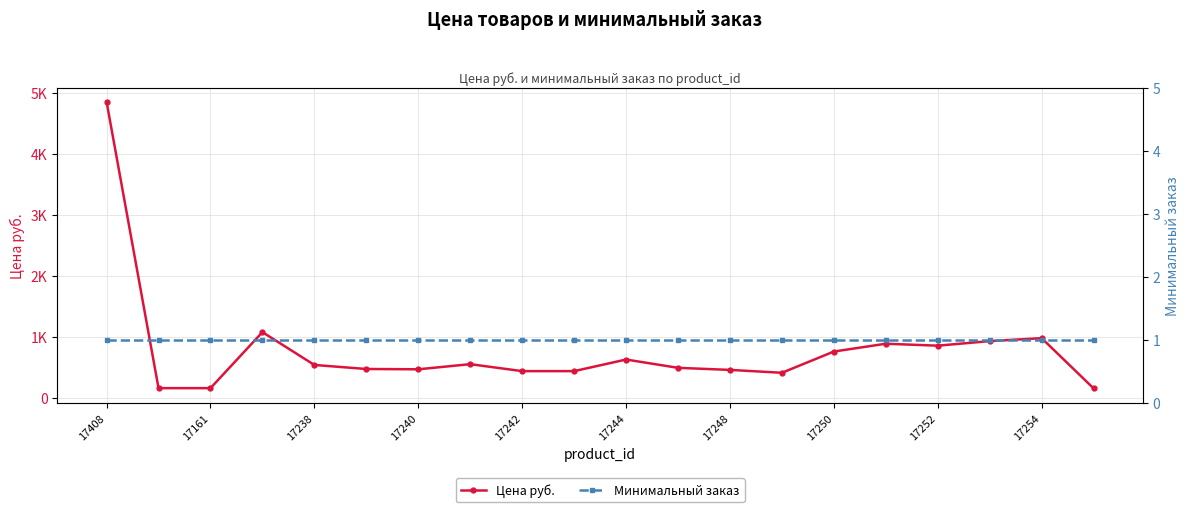

List the labels in order of Минимальный заказ value, smallest first.

17408, 17161, 17238, 17240, 17242, 17244, 17248, 17250, 17252, 17254, 10, 11, 12, 13, 14, 15, 16, 17, 18, 19